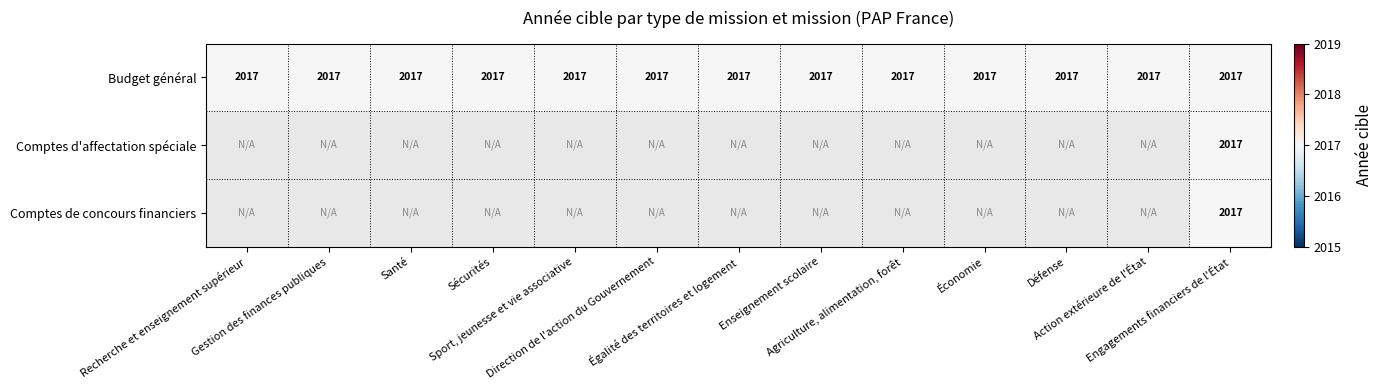

How many values in the Comptes d'affectation spéciale series exceed 0?

1